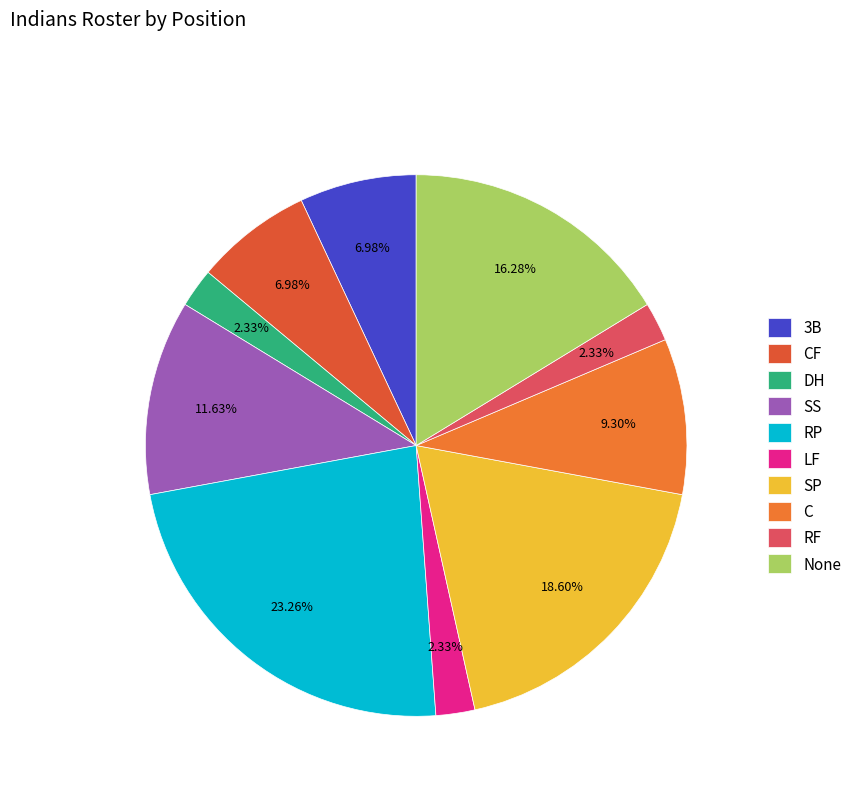

Which has a higher value, None or C?

None